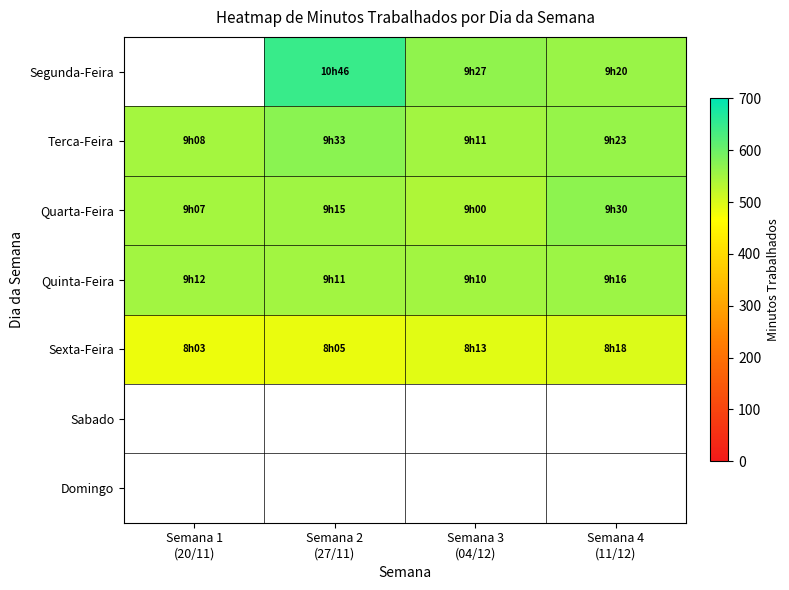

What is the maximum value shown in the chart?

646.0